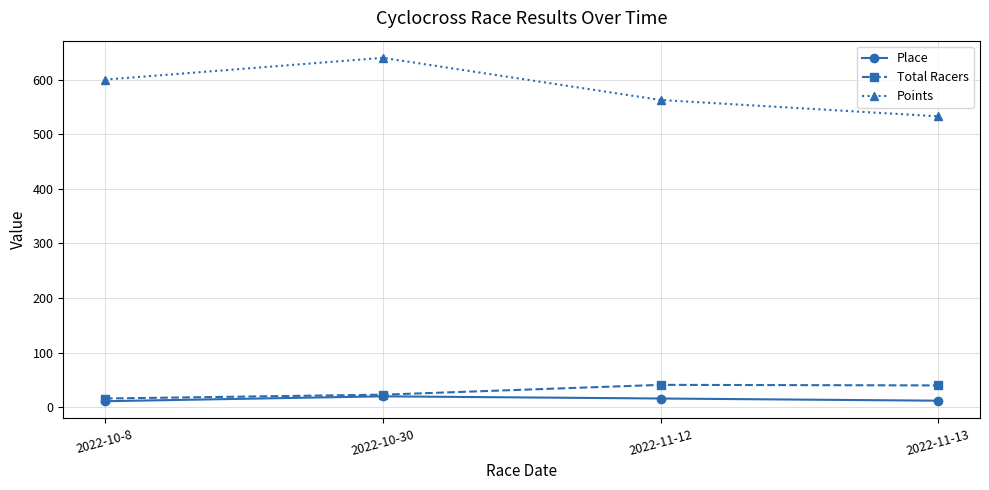

True or false: Points and Place intersect in this chart.

False